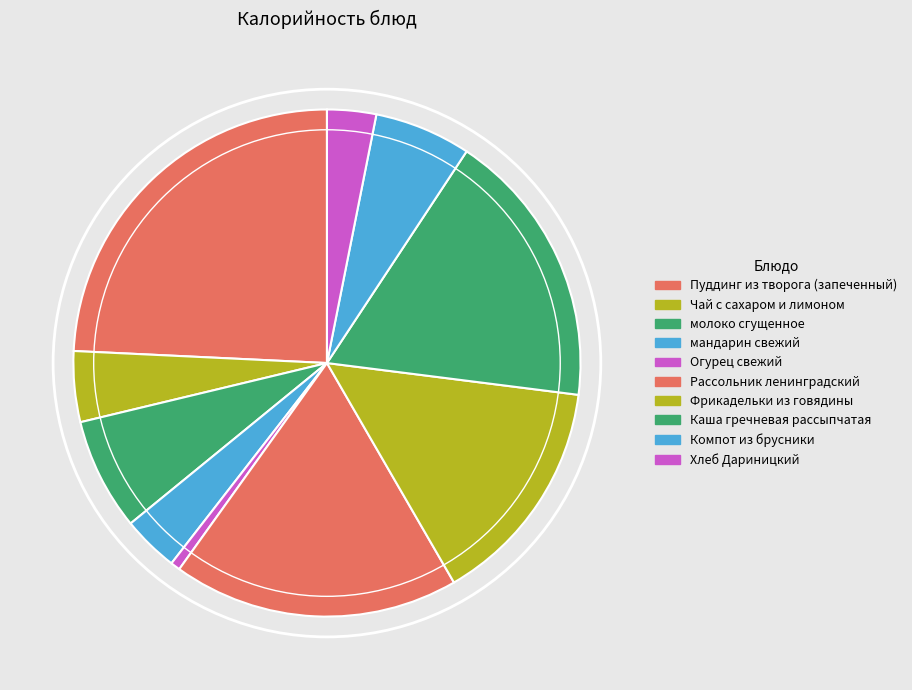

Does Чай с сахаром и лимоном represent more than half of the total?

No